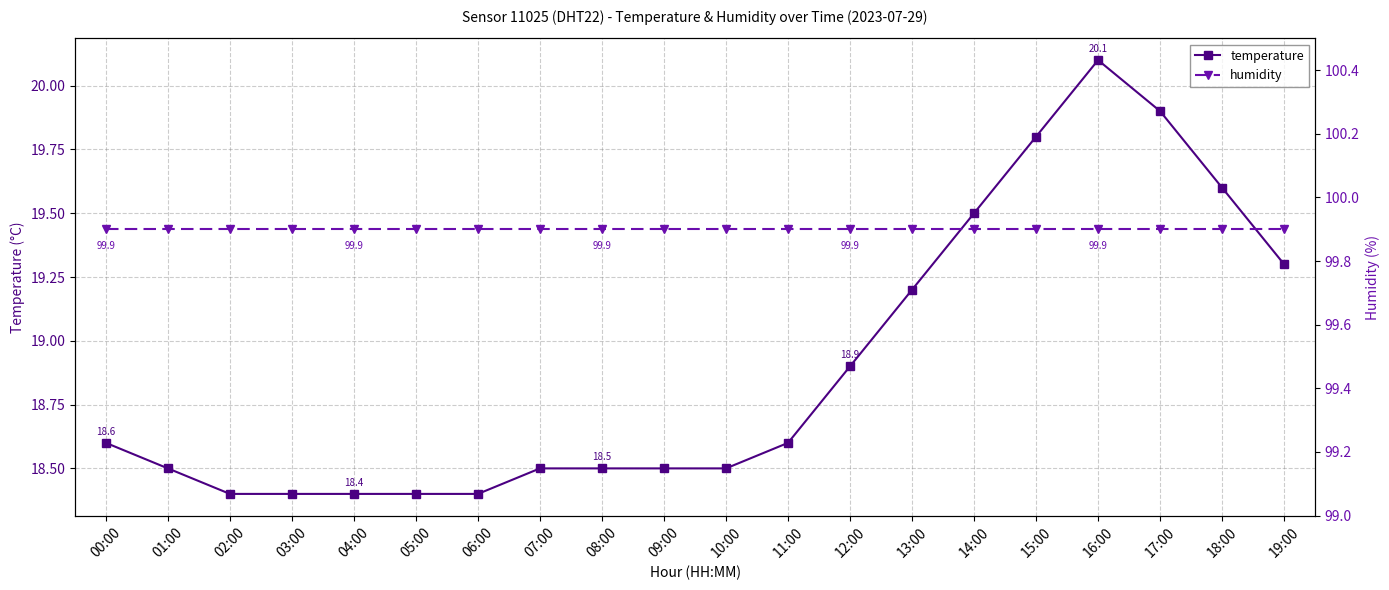

What is the approximate value of humidity at 12:00?

99.9